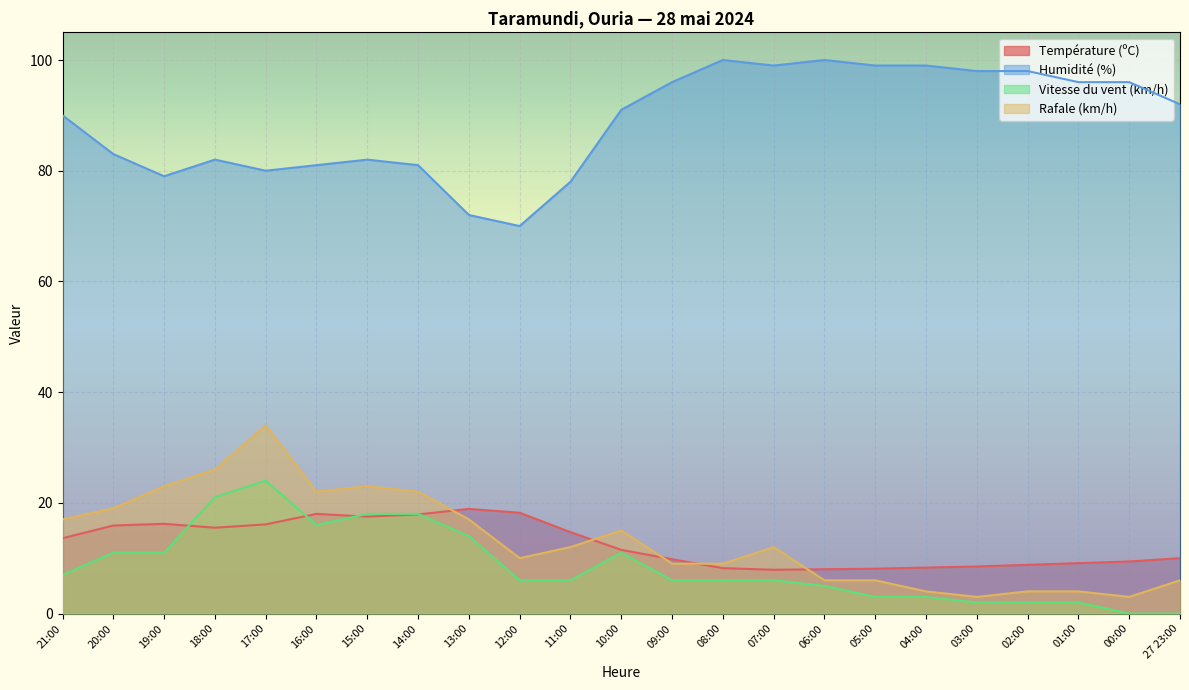

Reading left to right, transcribe all the data shown in this chart.

Température (ºC): 13.6	15.9	16.2	15.5	16.1	18.0	17.5	17.9	18.9	18.2	14.7	11.5	9.8	8.2	7.9	8.0	8.1	8.3	8.5	8.8	9.1	9.4	10.0
Humidité (%): 90.0	83.0	79.0	82.0	80.0	81.0	82.0	81.0	72.0	70.0	78.0	91.0	96.0	100.0	99.0	100.0	99.0	99.0	98.0	98.0	96.0	96.0	92.0
Vitesse du vent (km/h): 7.0	11.0	11.0	21.0	24.0	16.0	18.0	18.0	14.0	6.0	6.0	11.0	6.0	6.0	6.0	5.0	3.0	3.0	2.0	2.0	2.0	0.0	0.0
Rafale (km/h): 17.0	19.0	23.0	26.0	34.0	22.0	23.0	22.0	17.0	10.0	12.0	15.0	9.0	9.0	12.0	6.0	6.0	4.0	3.0	4.0	4.0	3.0	6.0